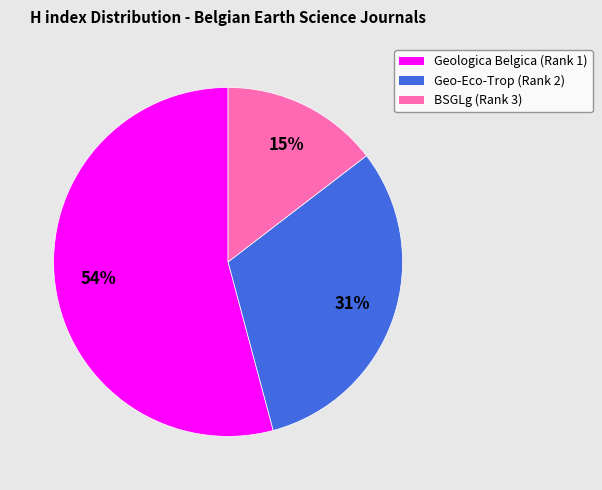

How many segments does this pie chart have?

3